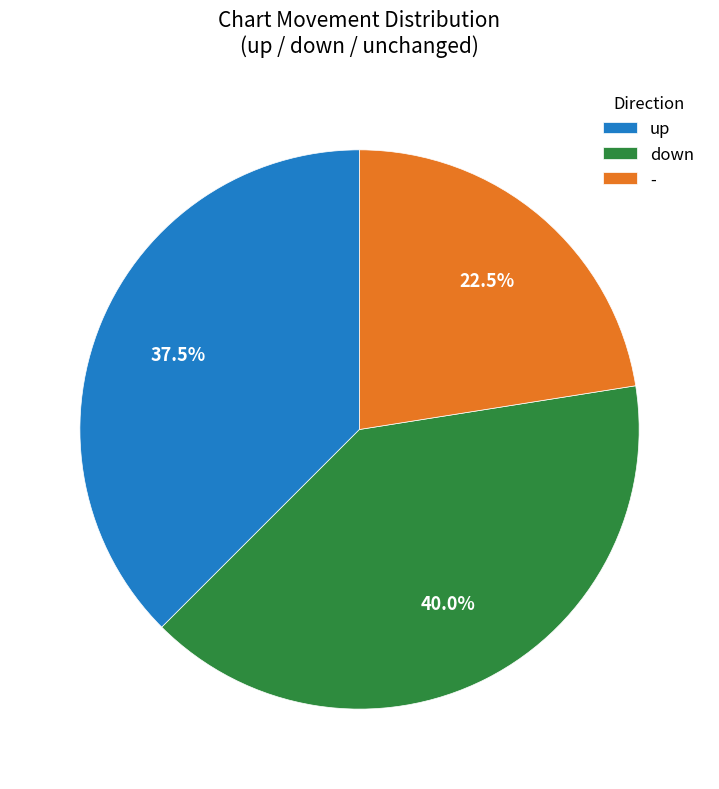

What is the total percentage of up and down?

77.5%